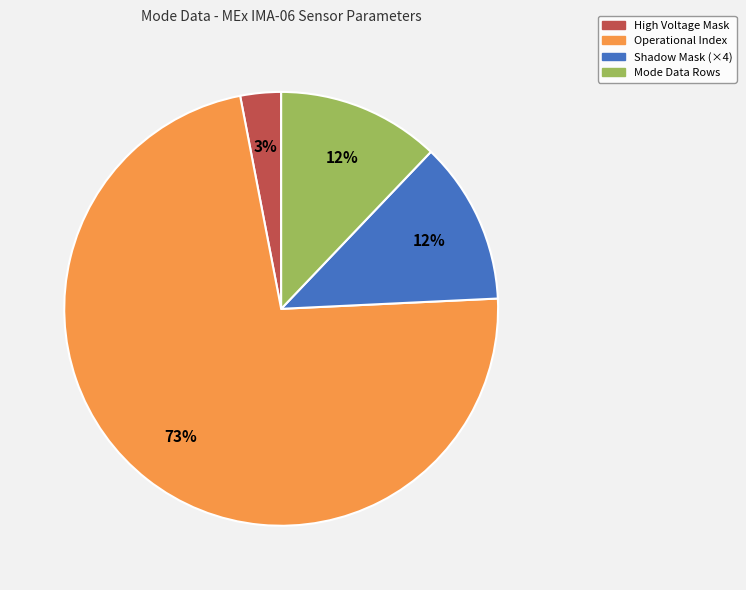

To the nearest percent, what is the average slice percentage?

25%